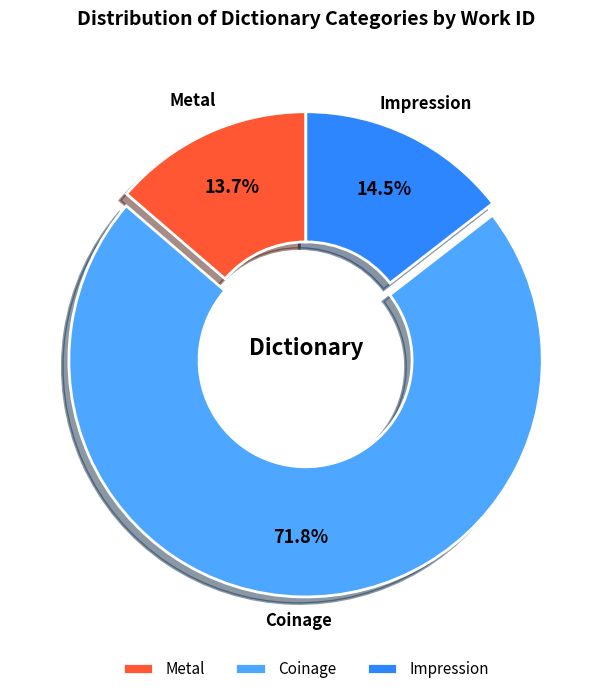

What is the ratio of the value at Metal to the value at Impression?

0.9